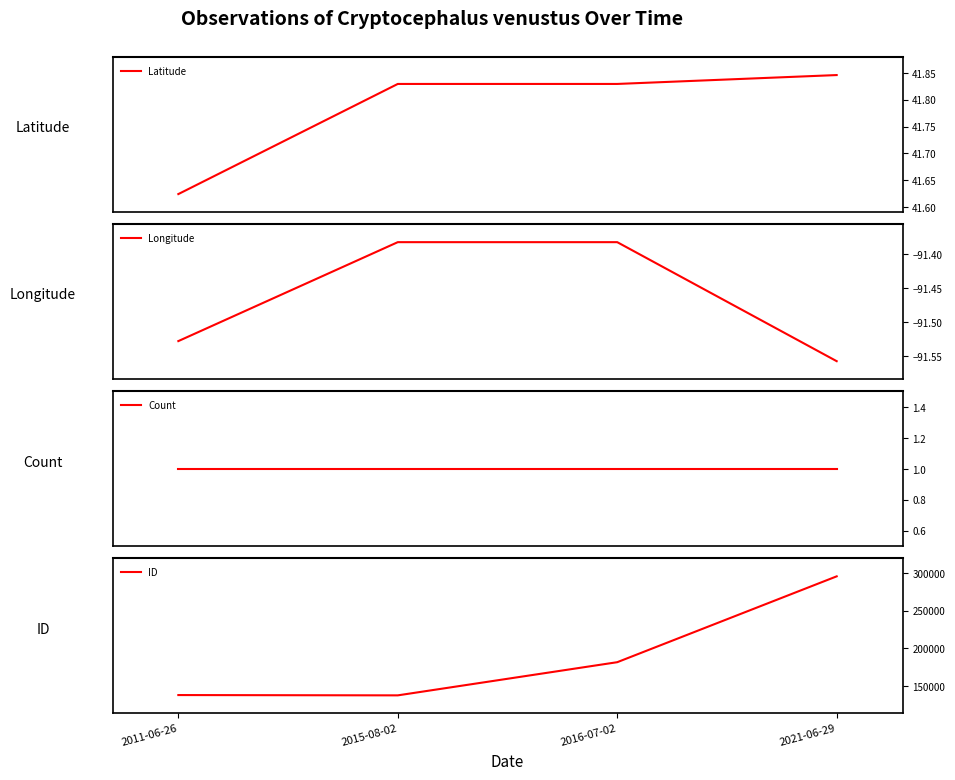

What is the sum of all Longitude values?

-365.9